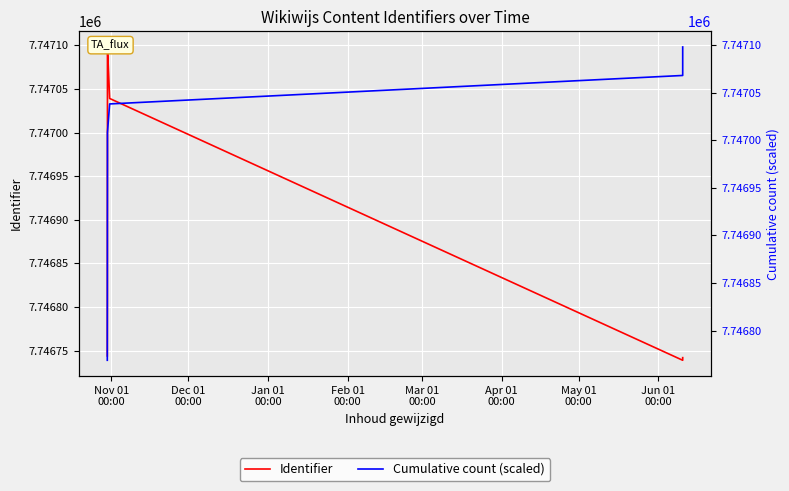

What is the label of the 12th point from the right?

Nov 01
00:00